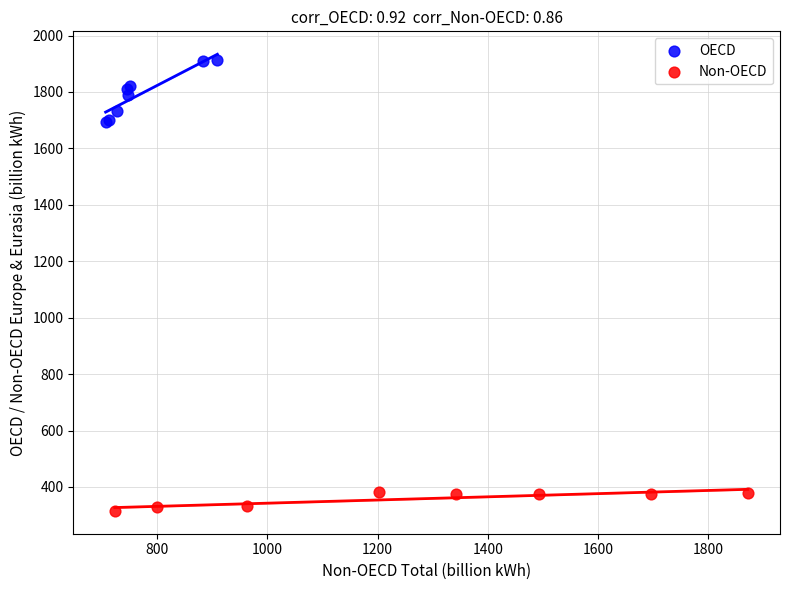

What are all the series names shown in the legend?

OECD, Non-OECD